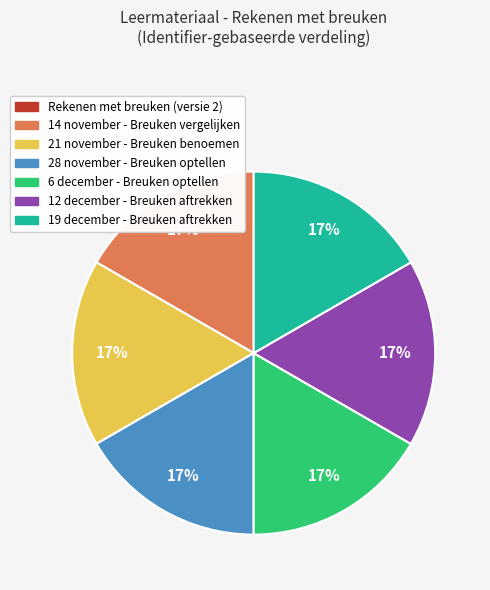

Is 6 december - Breuken optellen the majority of the pie?

No